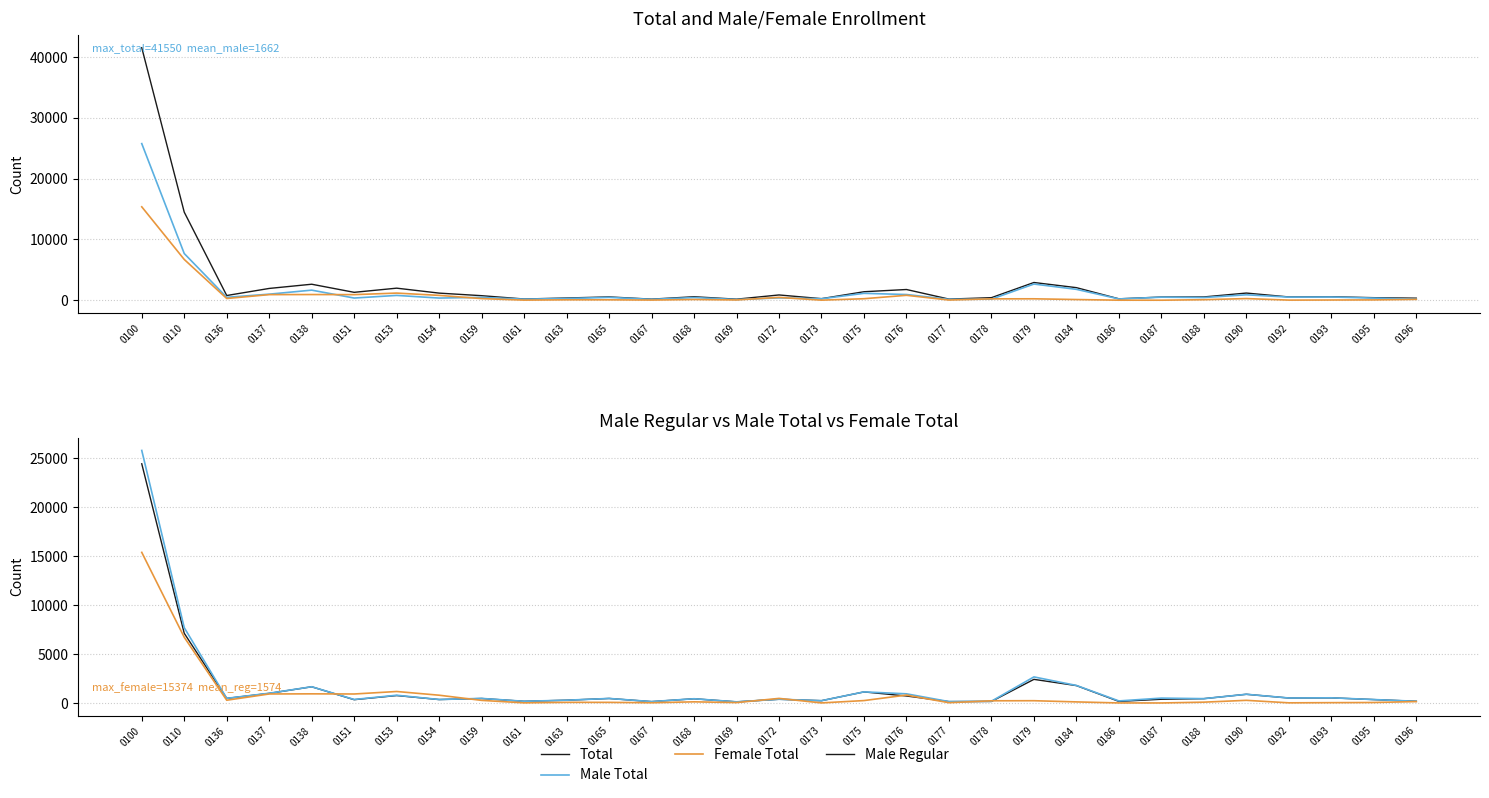

What is the sum of all Female Total values?

30748